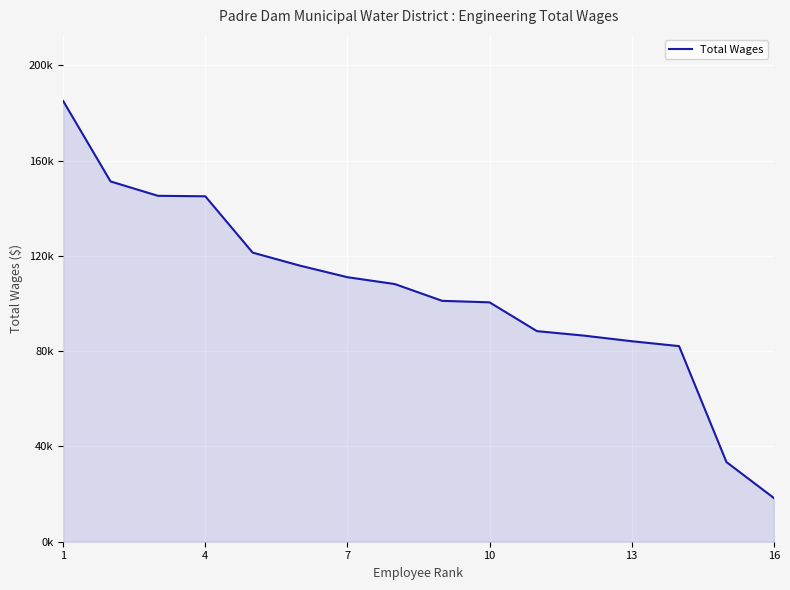

Does the chart have visible grid lines?

Yes